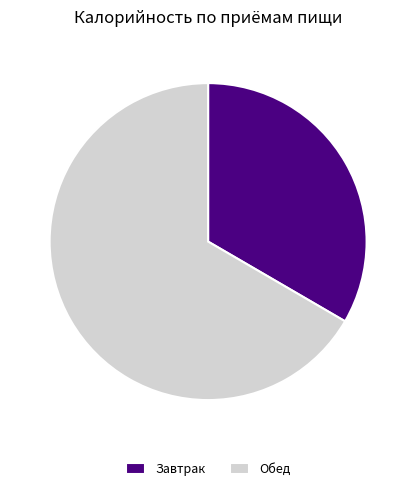

The Обед slice represents 61% of the pie. True or false?

False